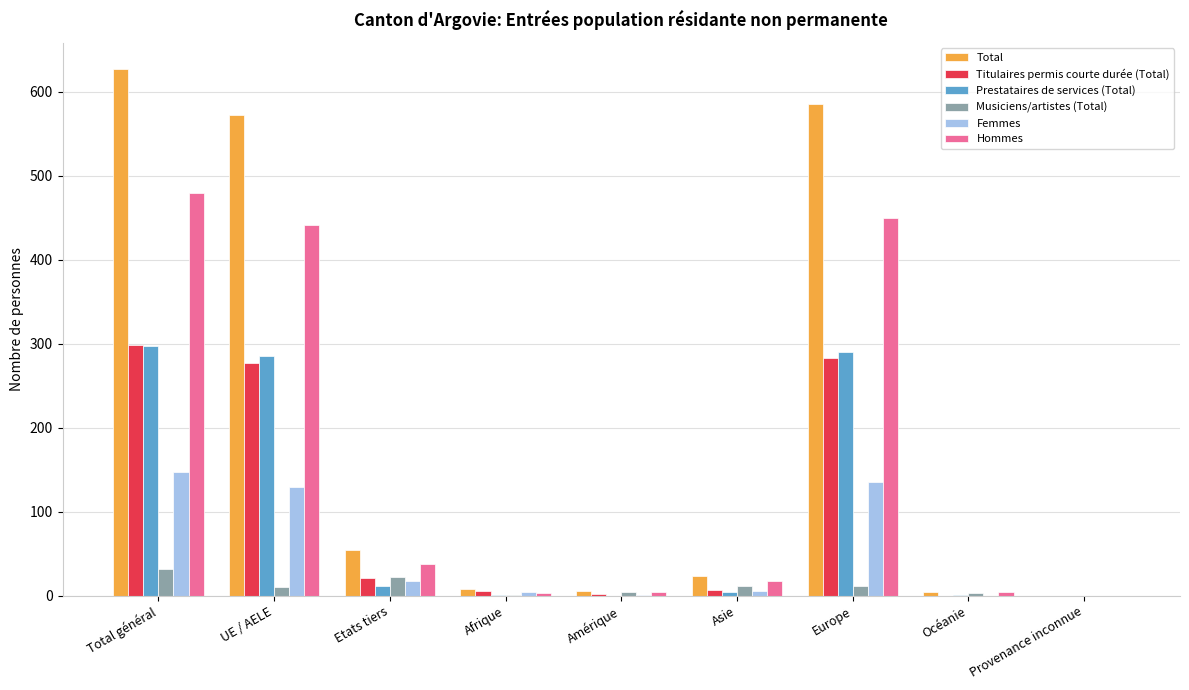

At which category is the sum across all series the highest?

Total général